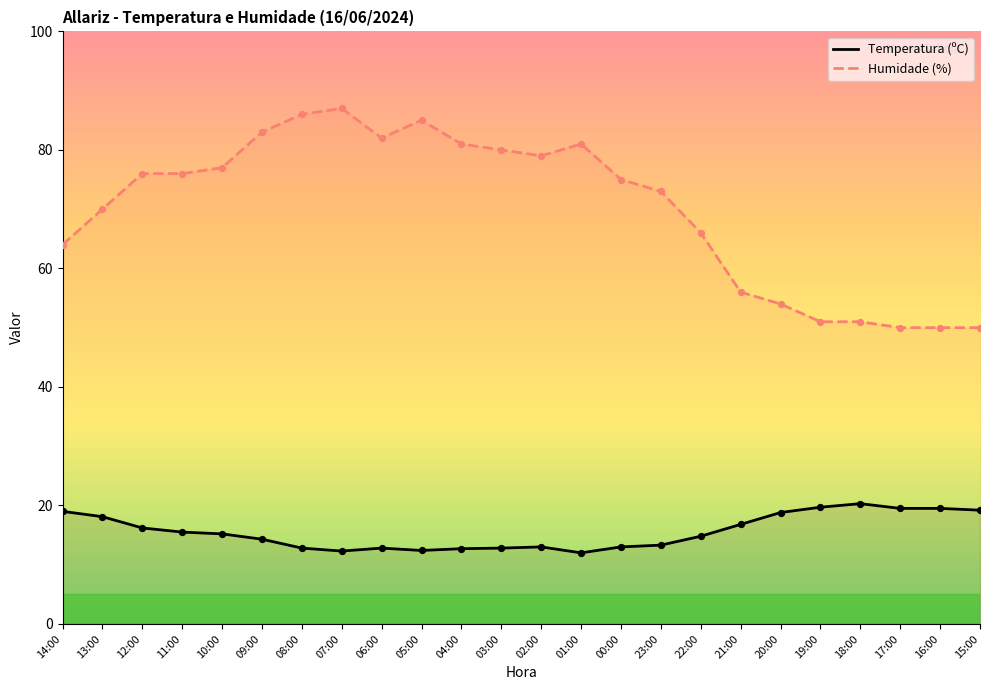

What are all the series names shown in the legend?

Temperatura (ºC), Humidade (%)